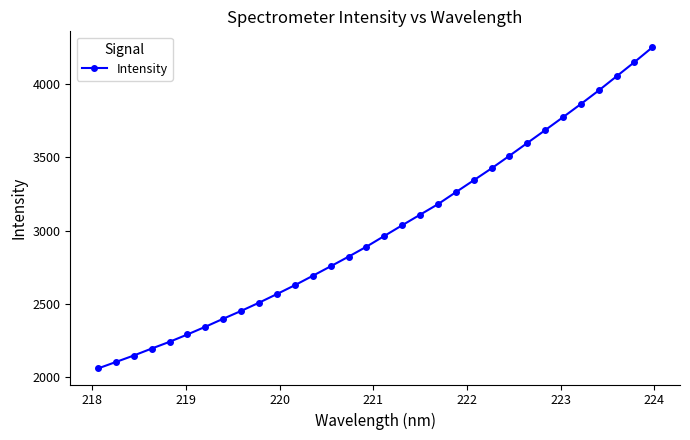

What is the average value?

3007.8